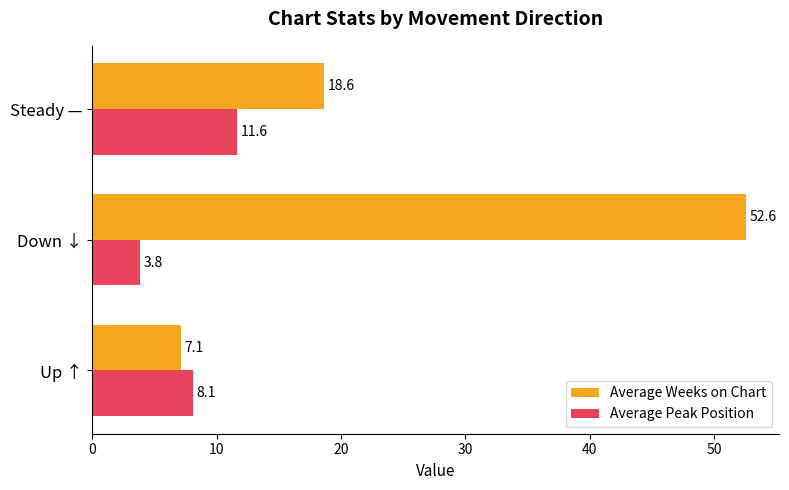

List the series in order of their overall mean, highest first.

Average Weeks on Chart, Average Peak Position